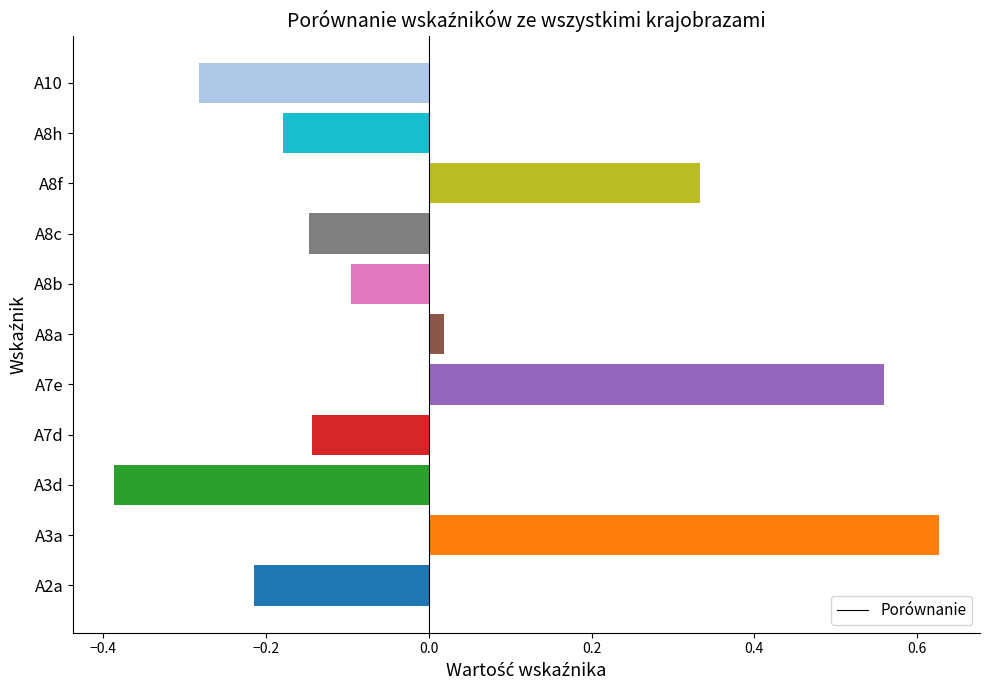

Which label corresponds to the smallest value in the chart?

A3d